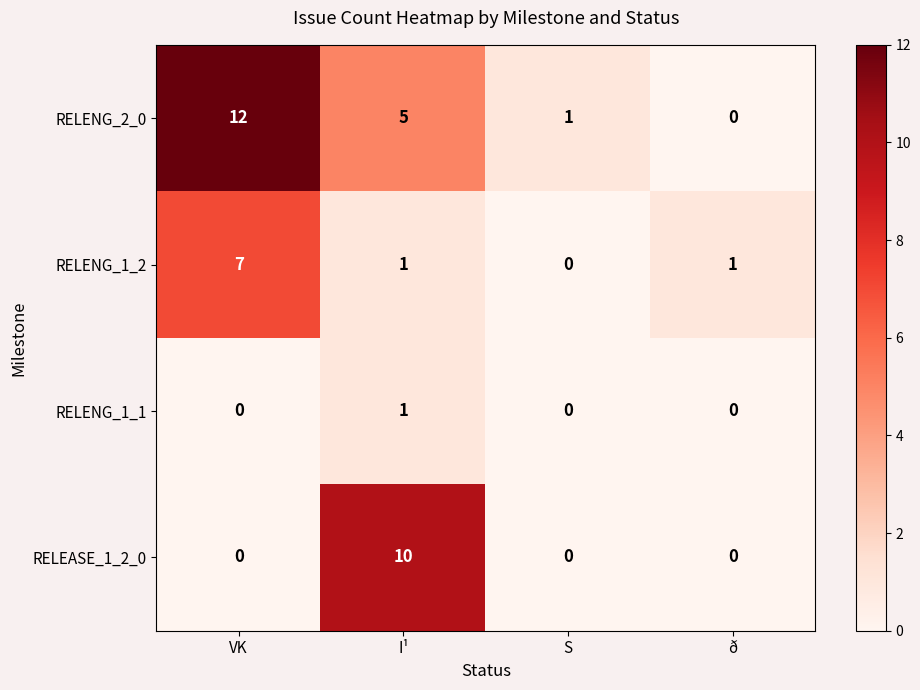

At which category is the sum across all series the highest?

VK